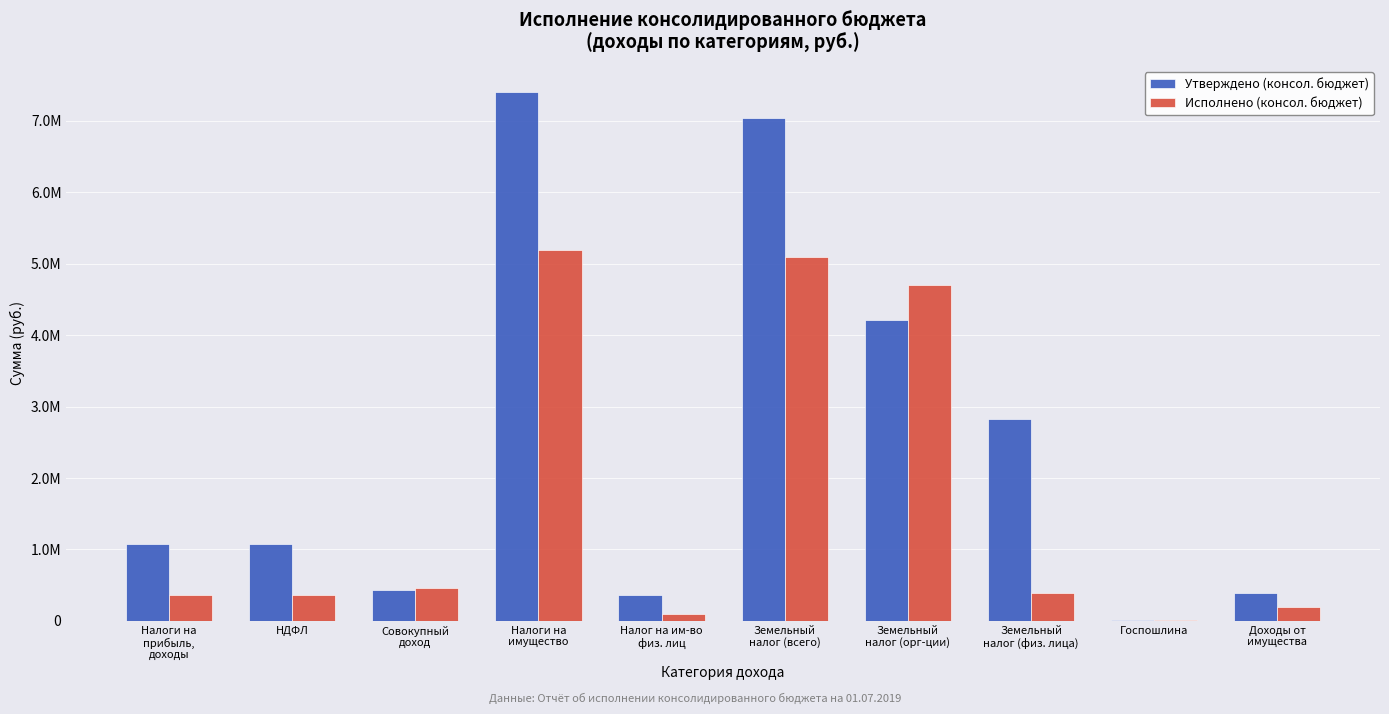

What value does the Исполнено (консол. бюджет) series have at Совокупный
доход?

459551.7